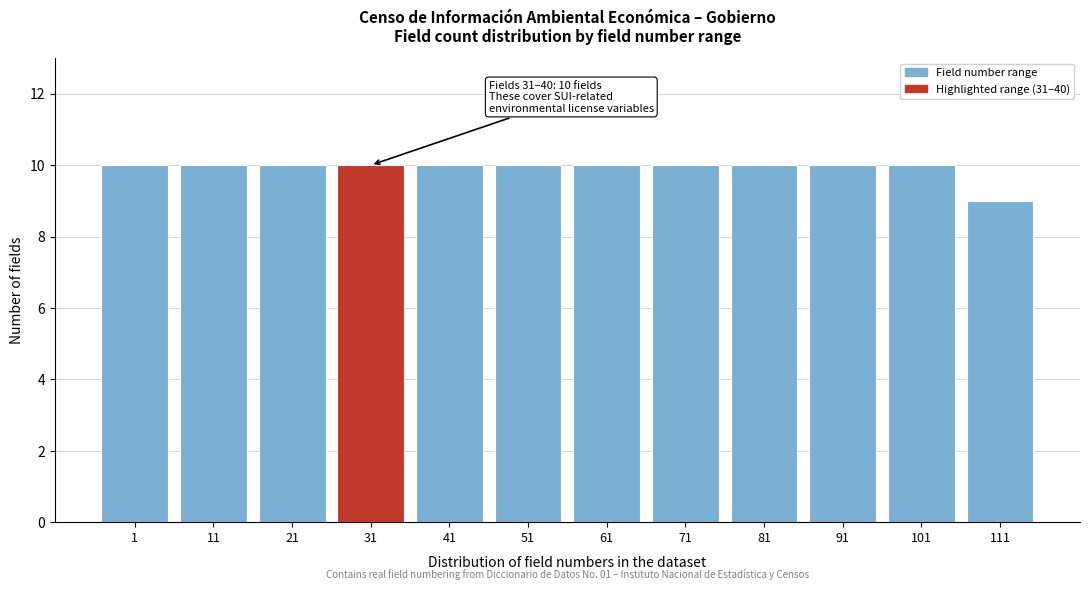

Reading right to left, what are all the values shown in this chart?

111=9	101=10	91=10	81=10	71=10	61=10	51=10	41=10	31=10	21=10	11=10	1=10